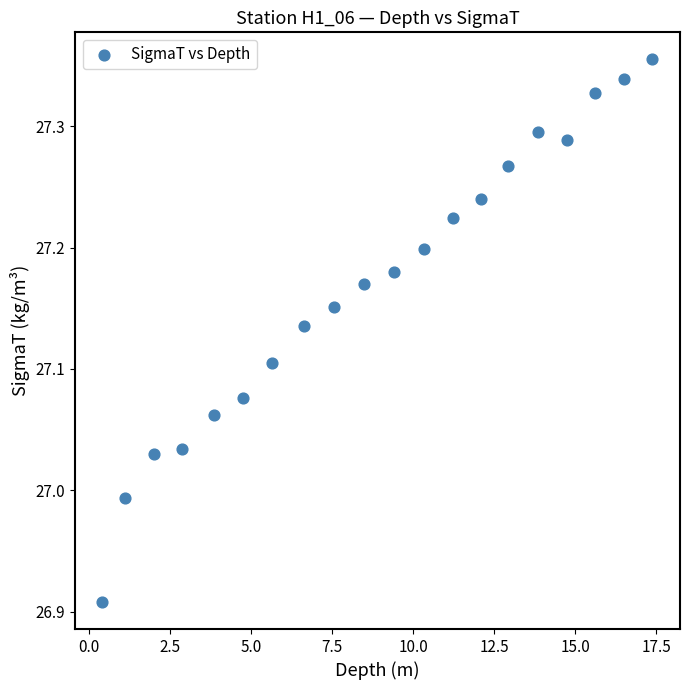

What is the range of X values (max minus min)?

17.0